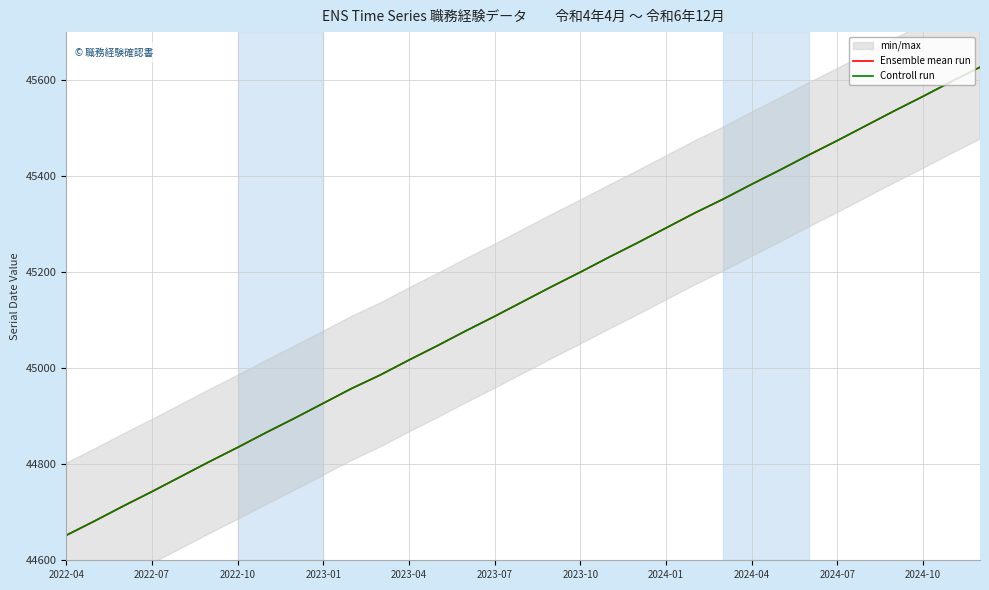

True or false: Controll run has a value of 29593 at 2023-07.

False